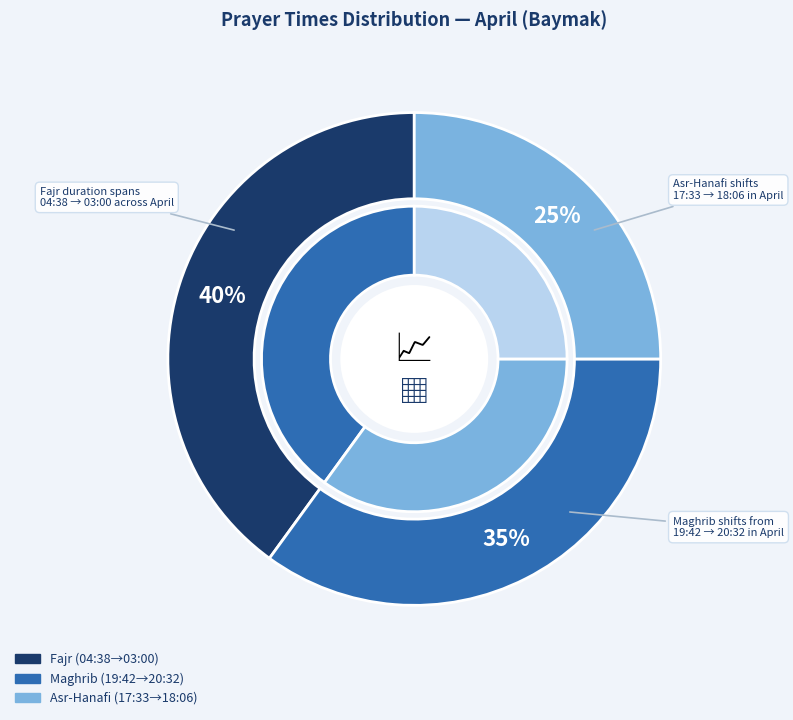

Is there any slice that represents more than half of the pie?

No